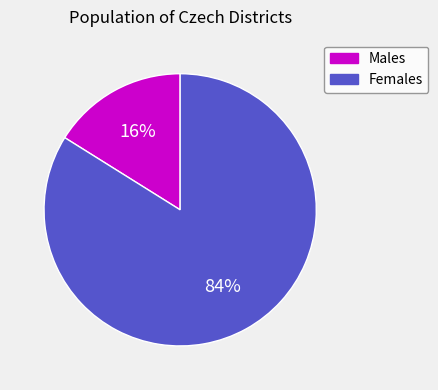

Is there any slice that represents more than half of the pie?

Yes